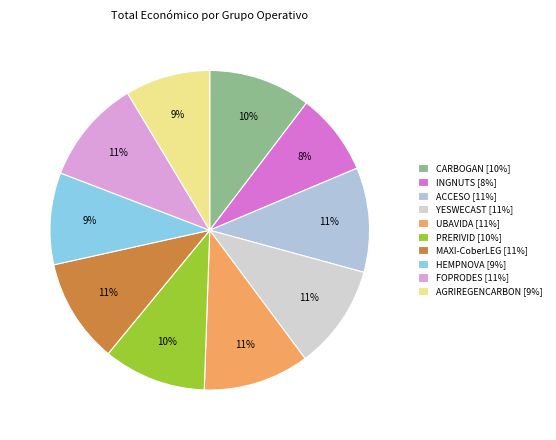

The INGNUTS slice represents 8% of the pie. True or false?

True